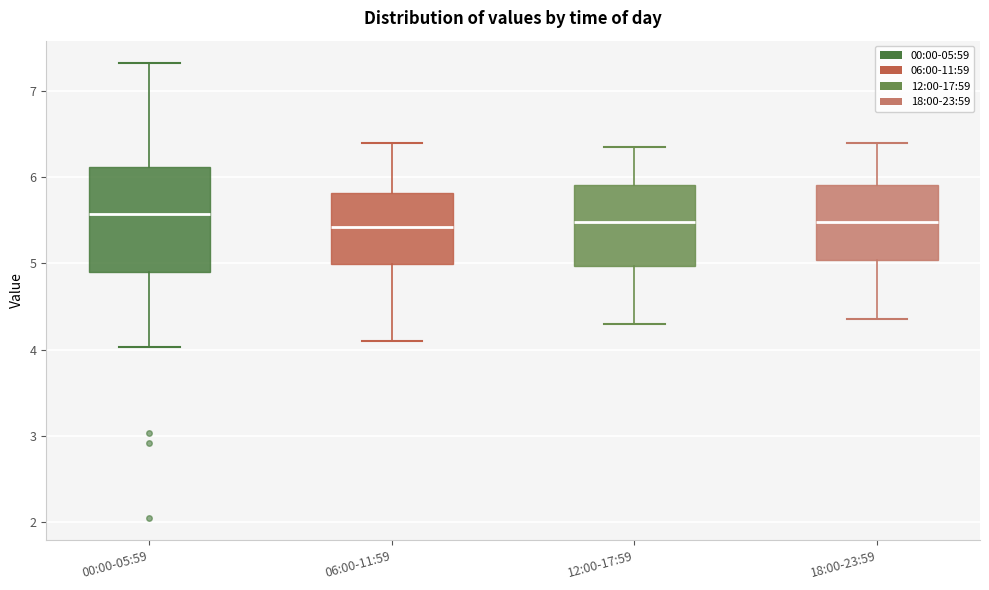

Reading left to right, read every box against the y-axis: the position of its median line, the range the box covers, and the ends of its whiskers. The values are not printed on the chart, so give them approximately, as read against the axis.

00:00-05:59: median 5.6, box 4.9 to 6.1, whiskers 4.0 to 7.3
06:00-11:59: median 5.4, box 5.0 to 5.8, whiskers 4.1 to 6.4
12:00-17:59: median 5.5, box 5.0 to 5.9, whiskers 4.3 to 6.4
18:00-23:59: median 5.5, box 5.0 to 5.9, whiskers 4.4 to 6.4